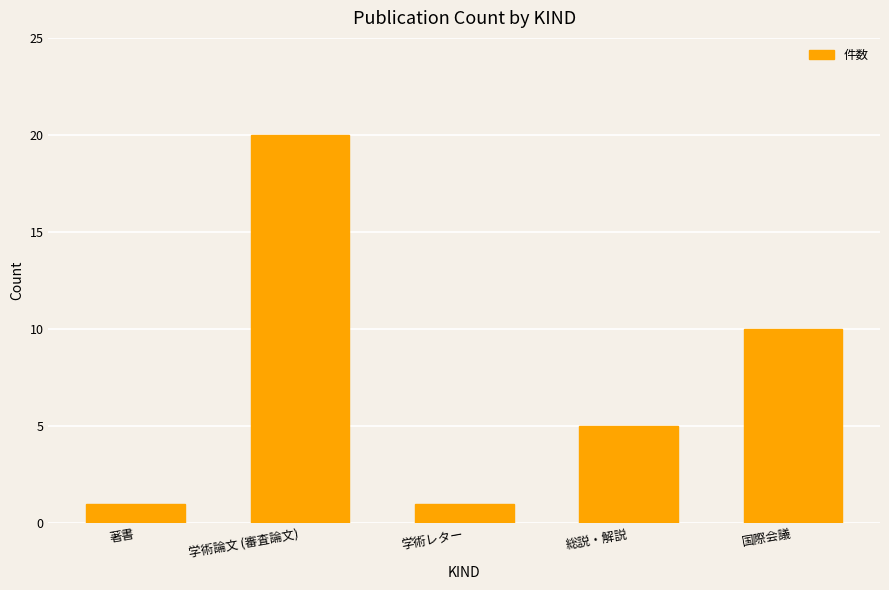

The value at 総説・解説 is 5. True or false?

True